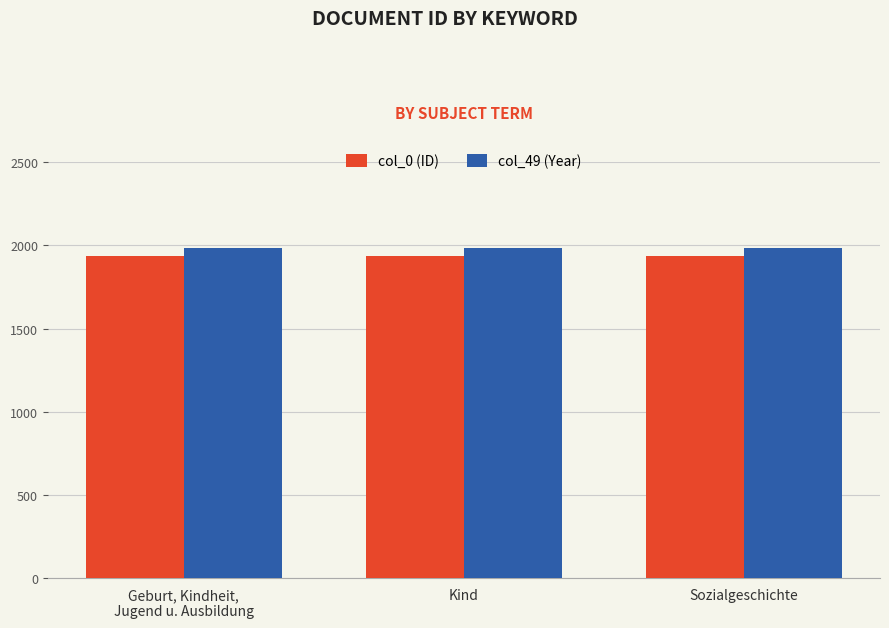

How many groups of bars are there?

3